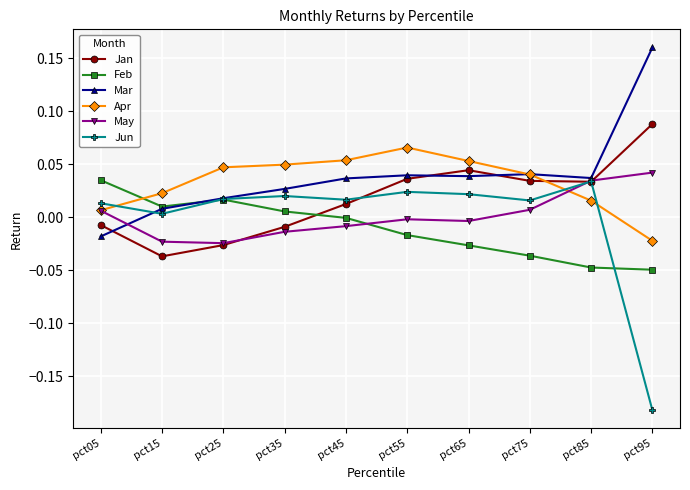

How many positive values does the Jan series have?

6